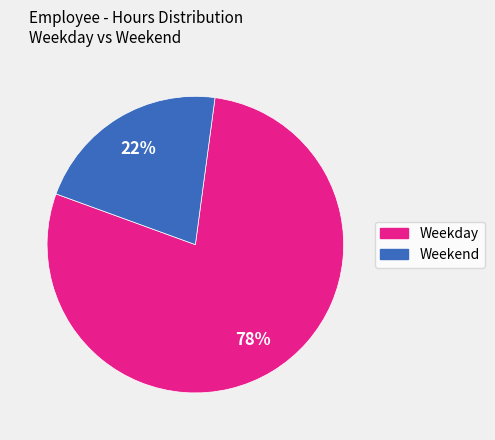

Which has a higher value, Weekday or Weekend?

Weekday